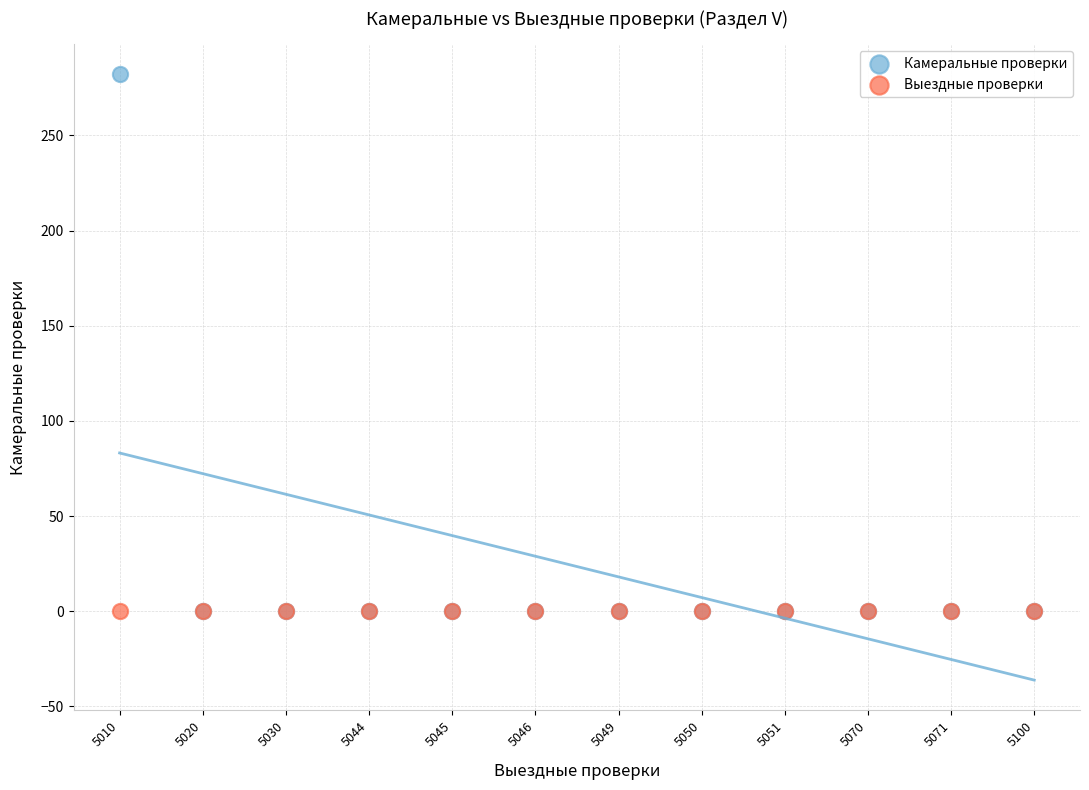

What are all the series names shown in the legend?

Камеральные проверки, Выездные проверки